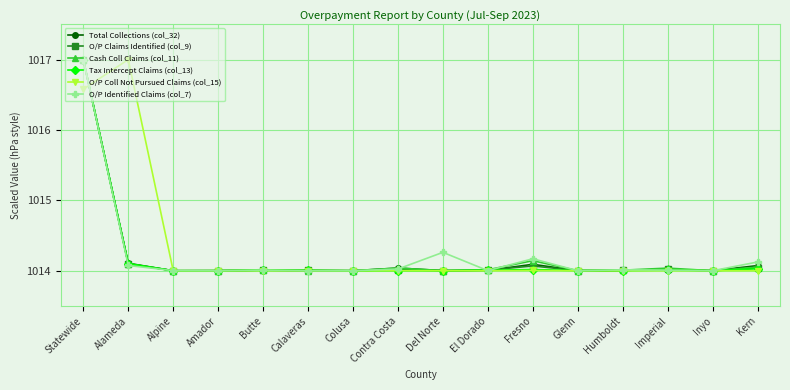

What is the value of the O/P Claims Identified (col_9) point at the 14th from the left?

1014.0